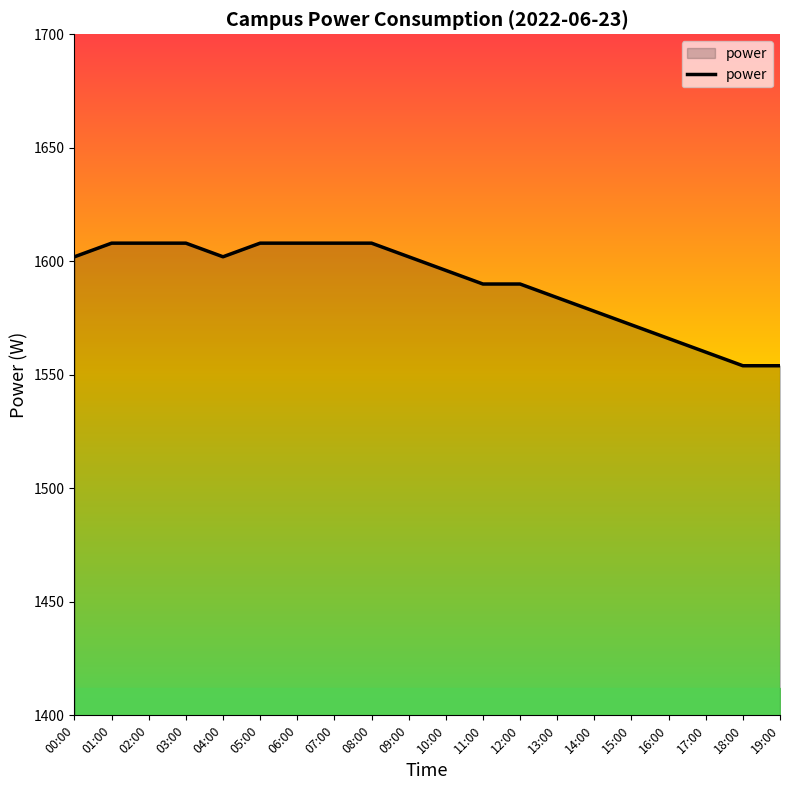

What is the ratio of the value at 17:00 to the value at 13:00?

1.0